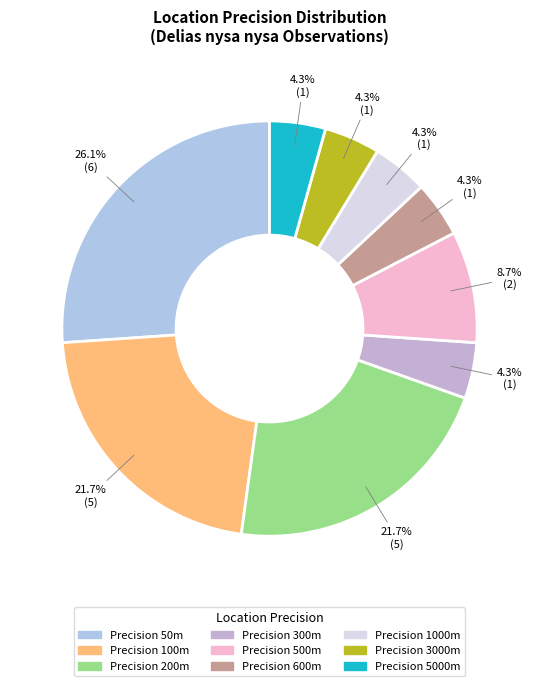

Is there any slice that represents more than half of the pie?

No